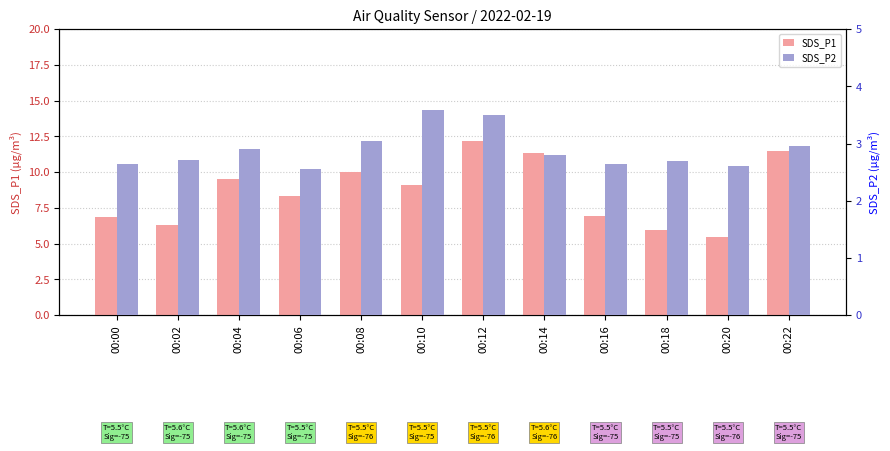

Is the value of SDS_P2 at 00:00 greater than the value of SDS_P1 at 00:22?

No